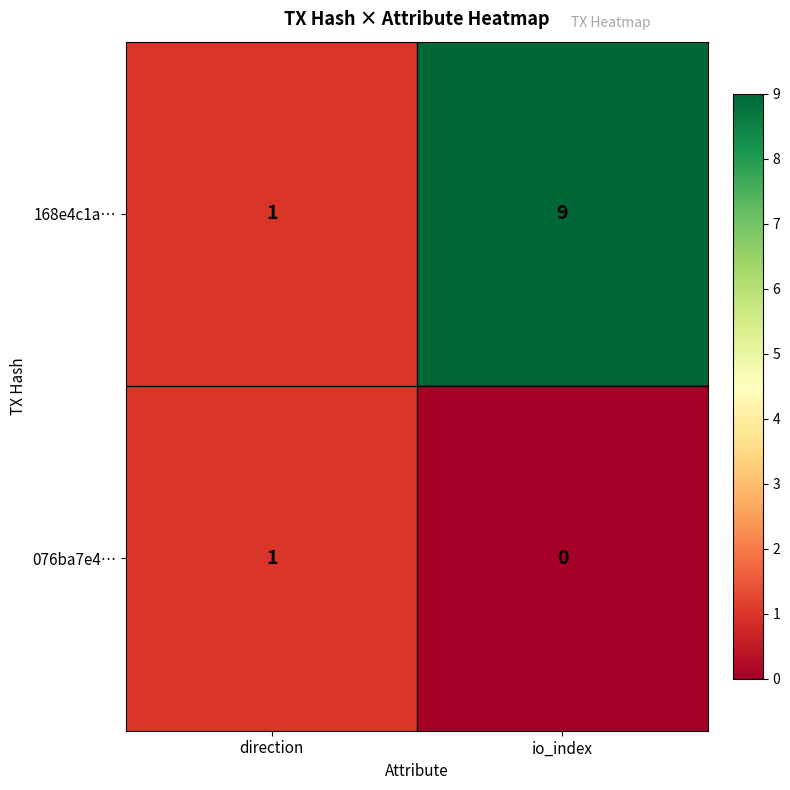

What is the difference between the maximum and minimum values in the 168e4c1a… series?

8